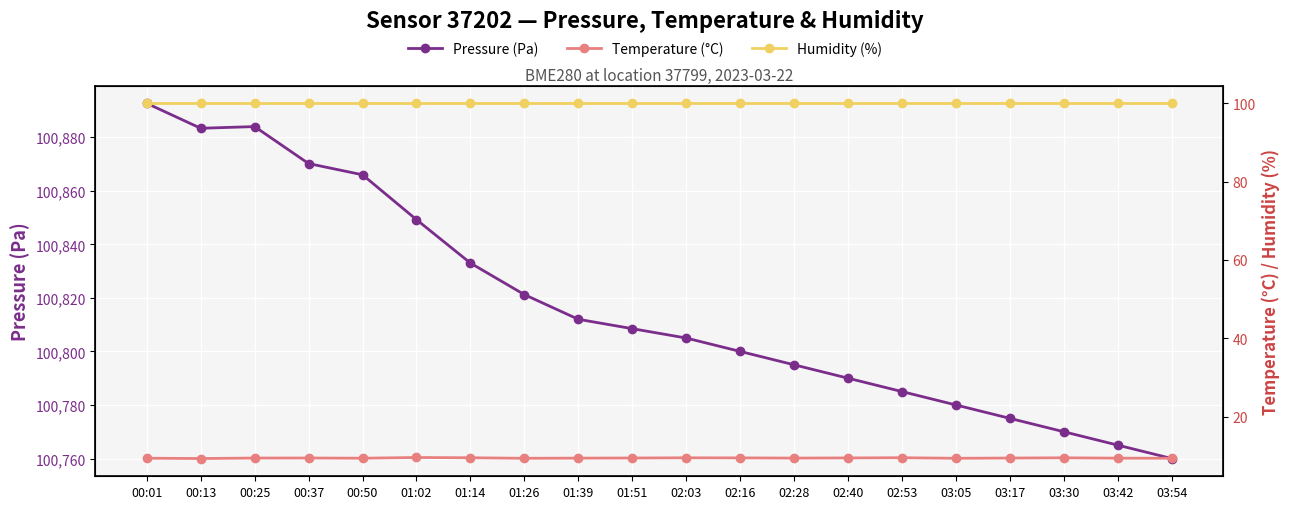

At which category does the chart reach its peak across all series?

00:01